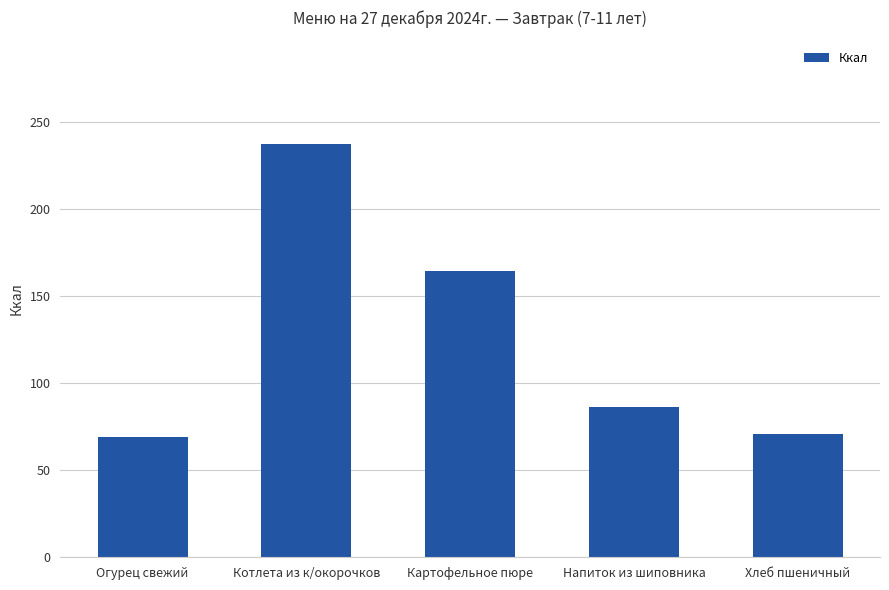

How many categories are shown in the chart?

5